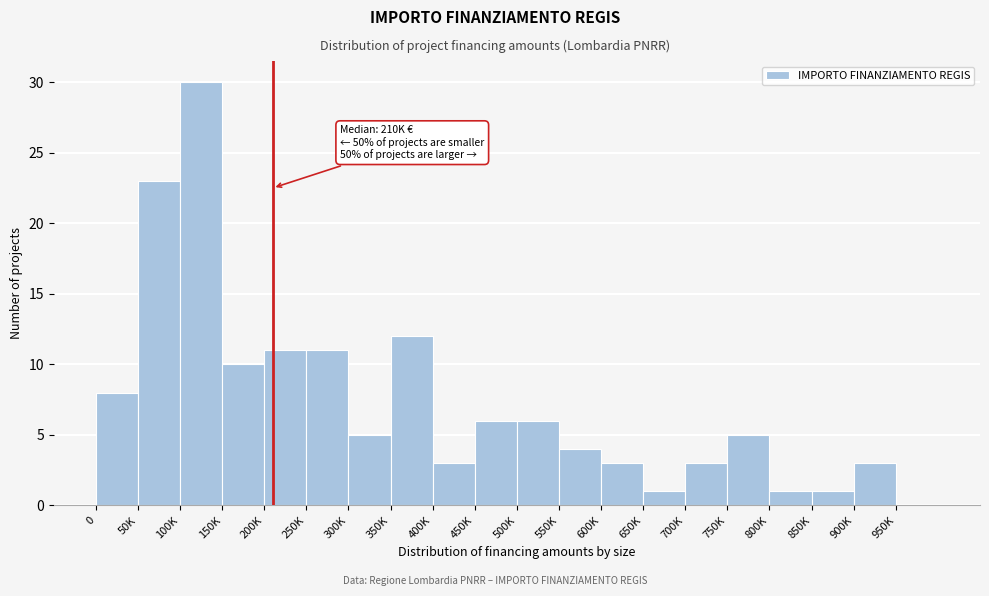

Reading left to right, list all the values displayed in this chart.

0=8	50K=23	100K=30	150K=10	200K=11	250K=11	300K=5	350K=12	400K=3	450K=6	500K=6	550K=4	600K=3	650K=1	700K=3	750K=5	800K=1	850K=1	900K=3	950K=0